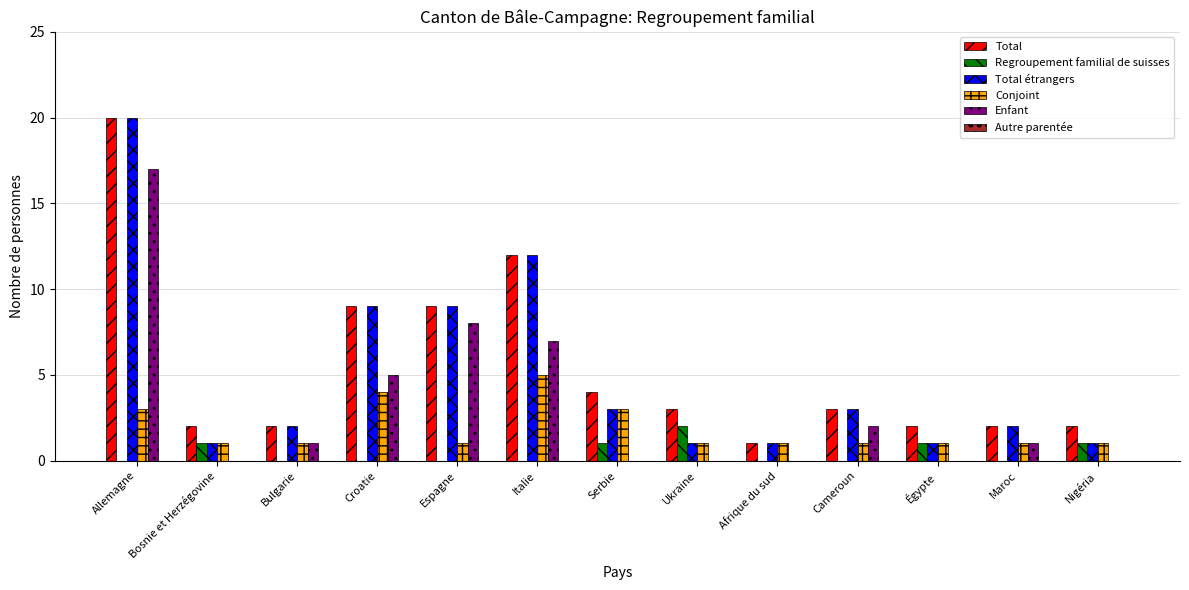

Which category has the highest value across all series?

Allemagne